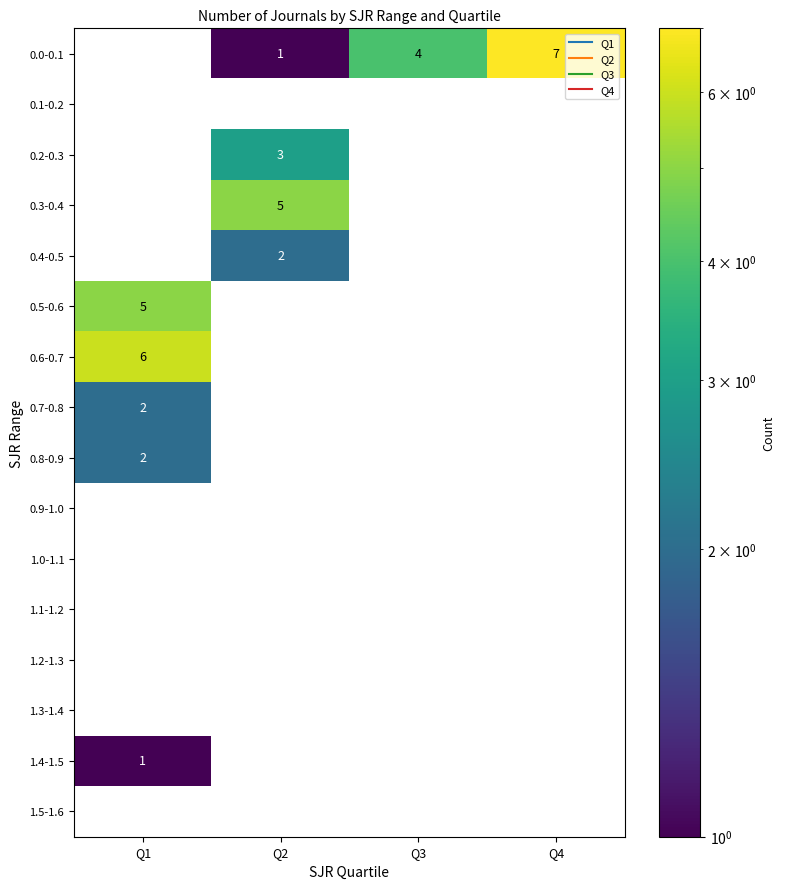

What is the maximum value shown in the chart?

7